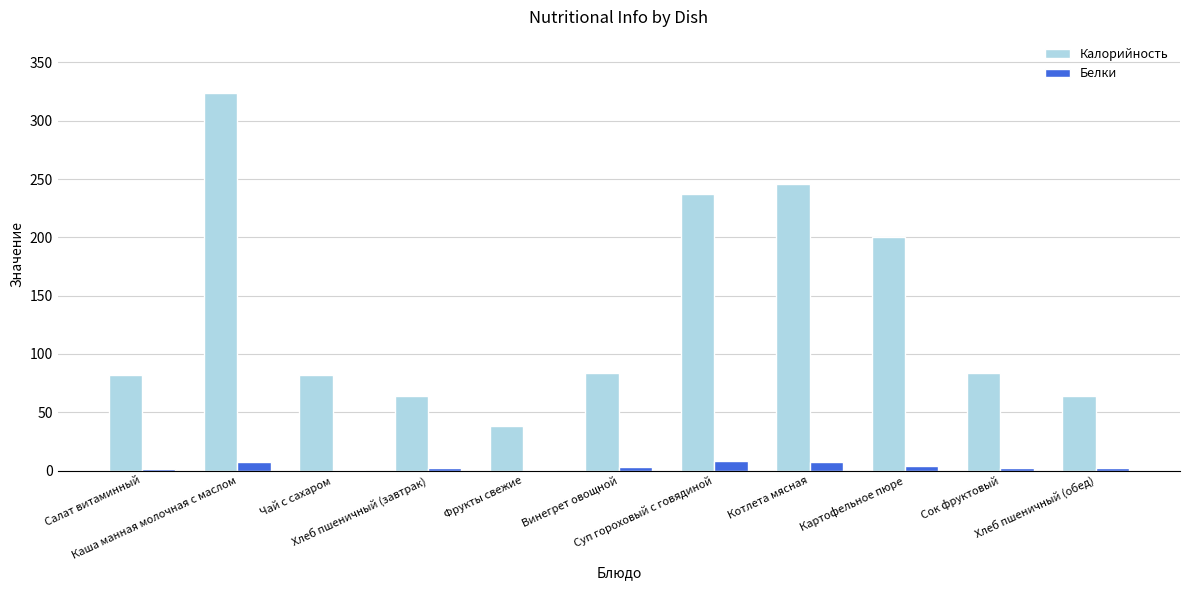

What is the total value across all series at Салат витаминный?

83.3